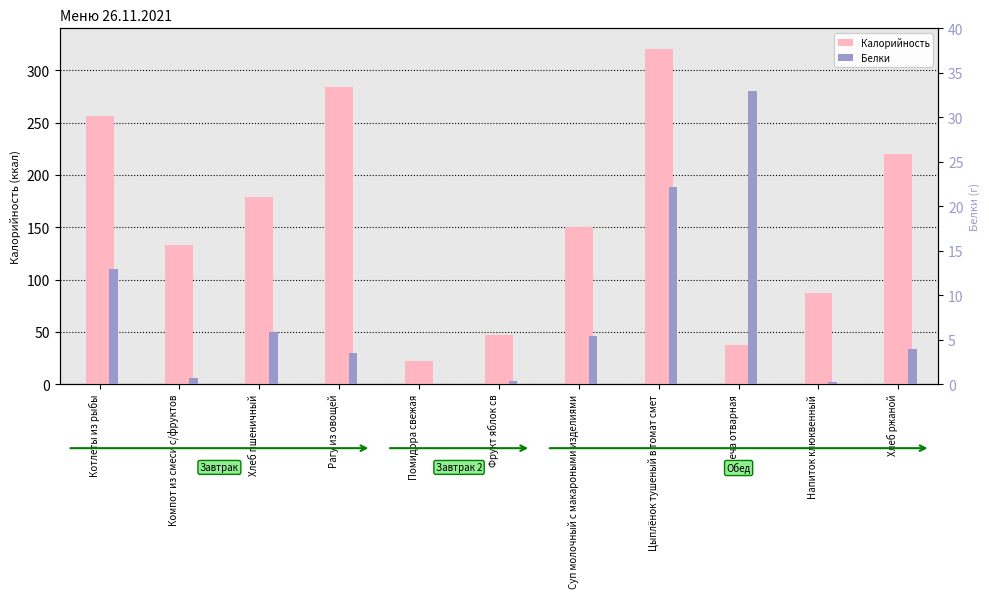

What value does the Белки series have at Котлеты из рыбы?

13.0